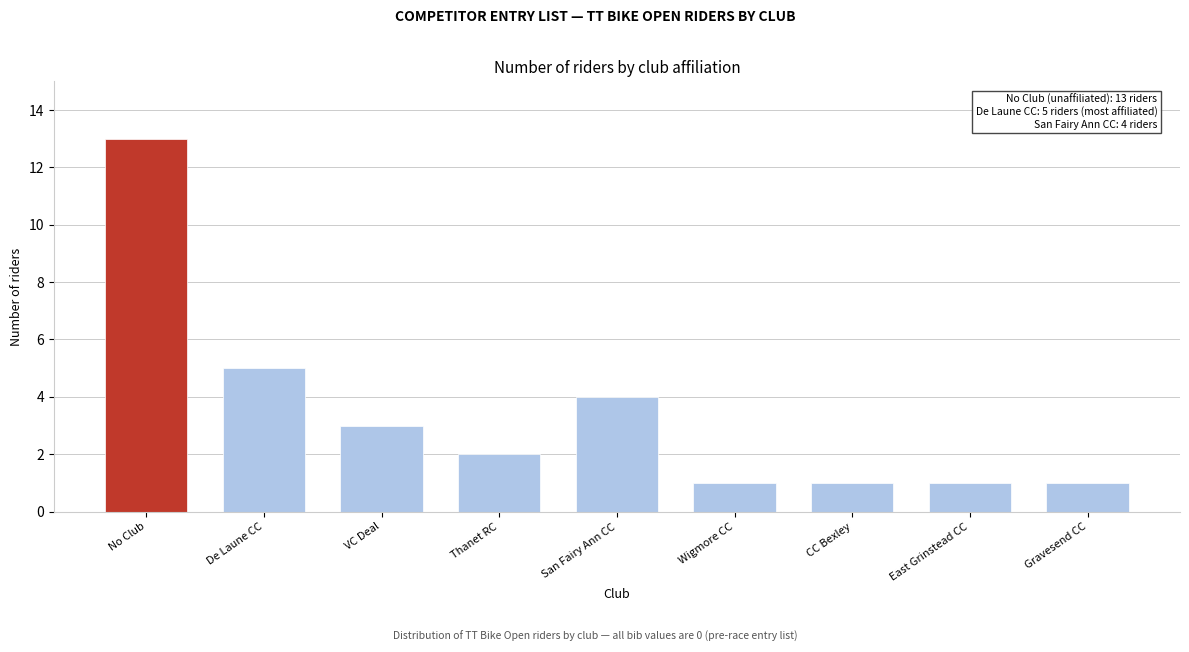

Reading left to right, list all the values displayed in this chart.

13	5	3	2	4	1	1	1	1